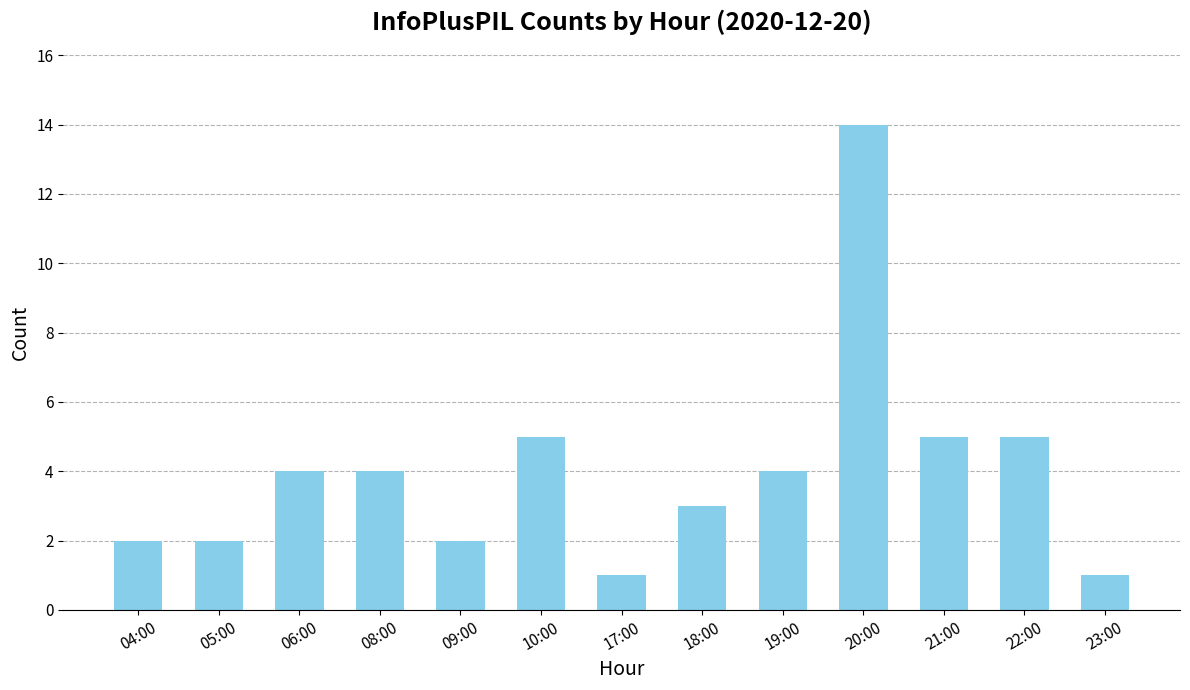

What is the difference between the maximum and second lowest values?

13